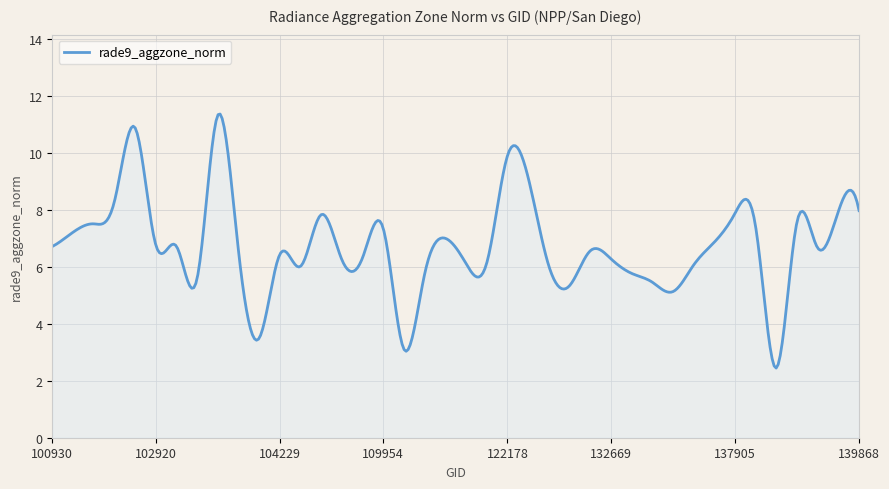

What is the smallest value displayed?

2.4